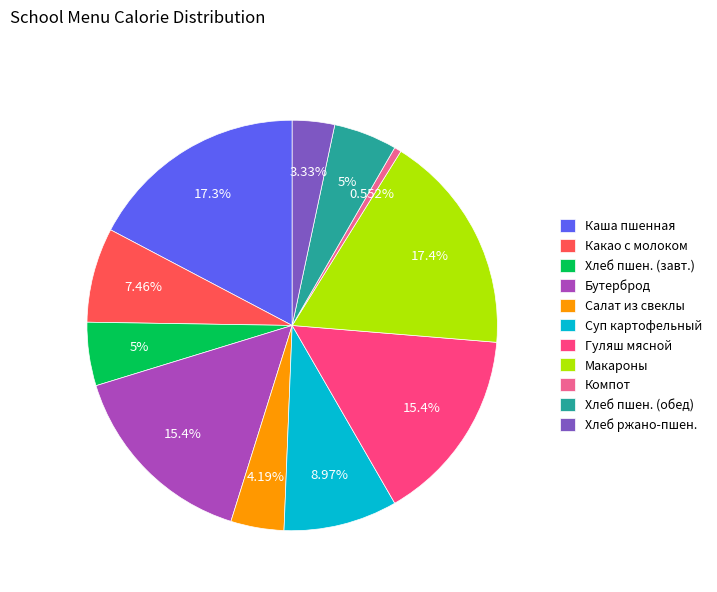

Do Макароны and Гуляш мясной together represent more than half of the pie?

No